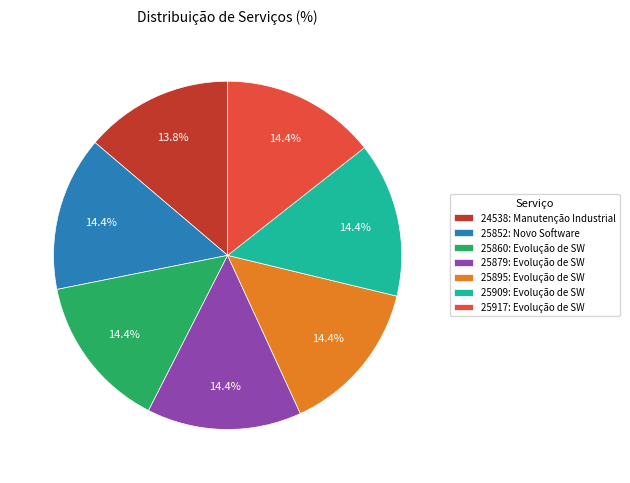

Is 25909: Evolução de SW the majority of the pie?

No